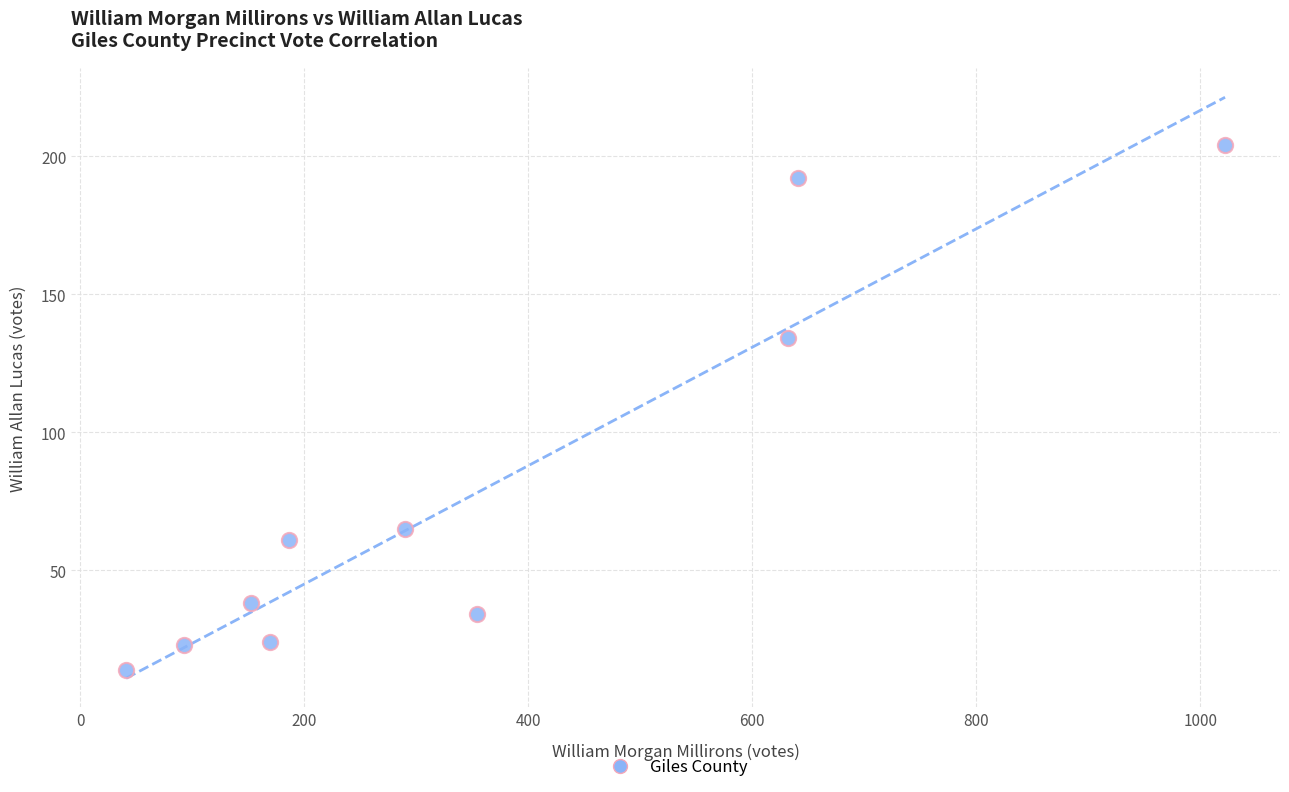

What is the average X value?

358